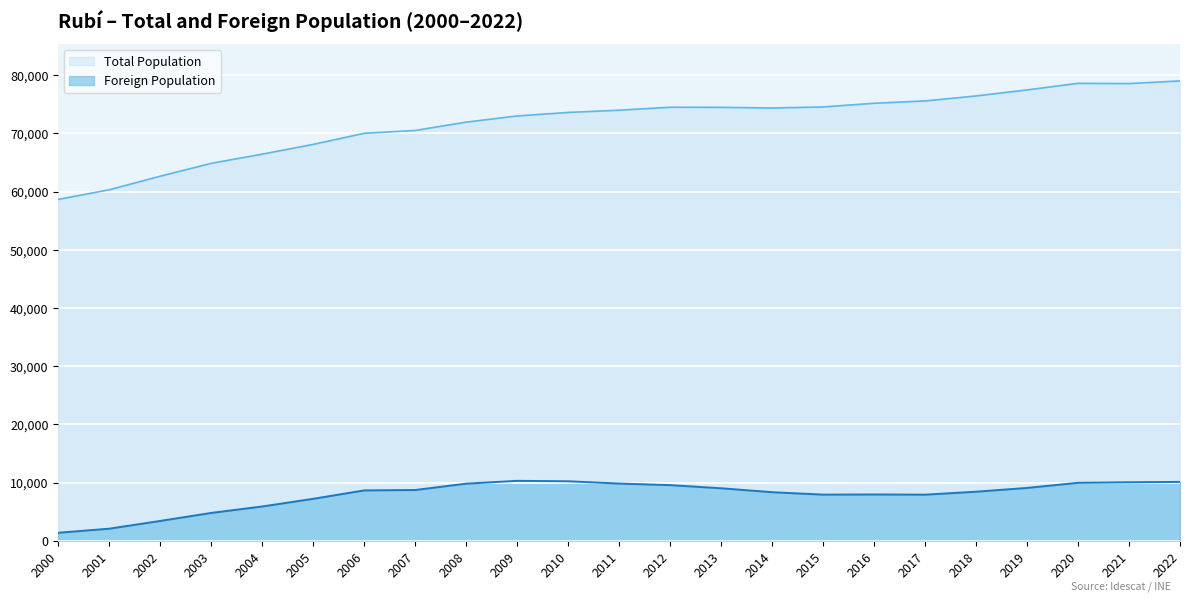

At 2014, list the series in order from smallest to largest.

Foreign Population, Total Population